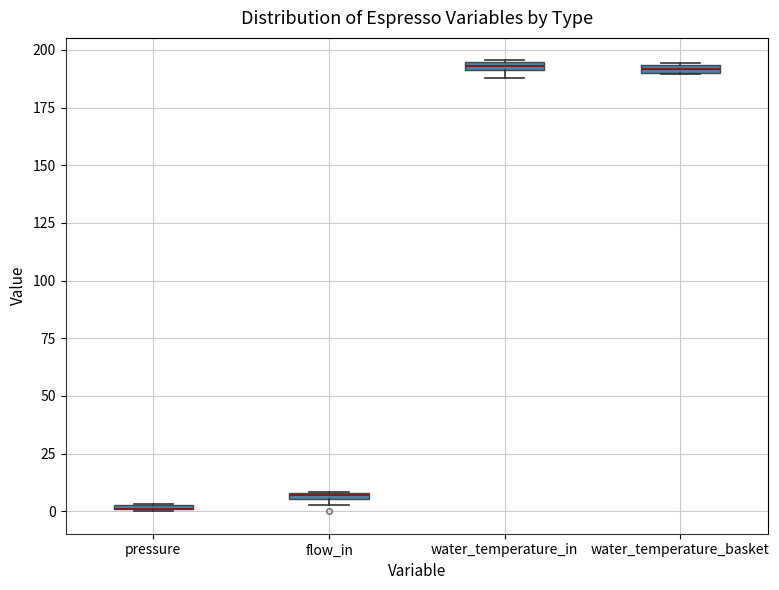

Where is the upper edge of the box for water_temperature_in on the y-axis? The values are not printed on the chart, so give them approximately, as read against the axis.

195